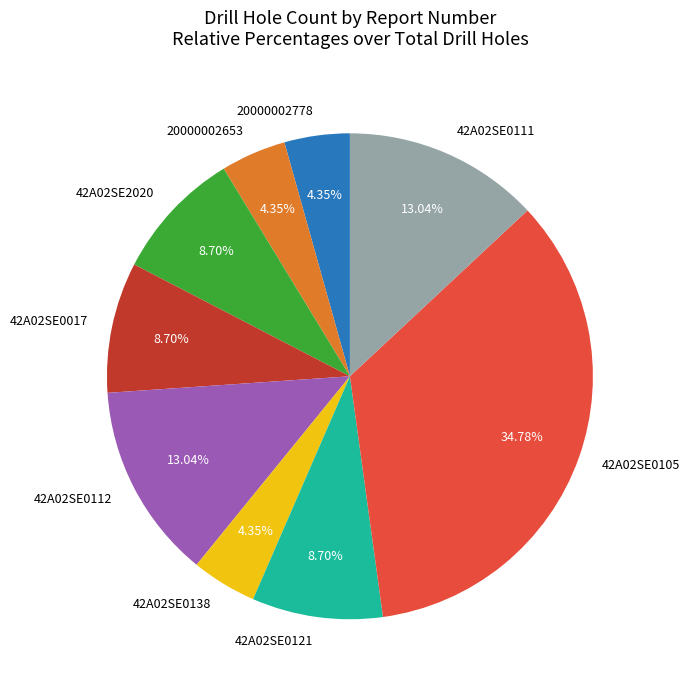

The 42A02SE0105 slice represents 35% of the pie. True or false?

True